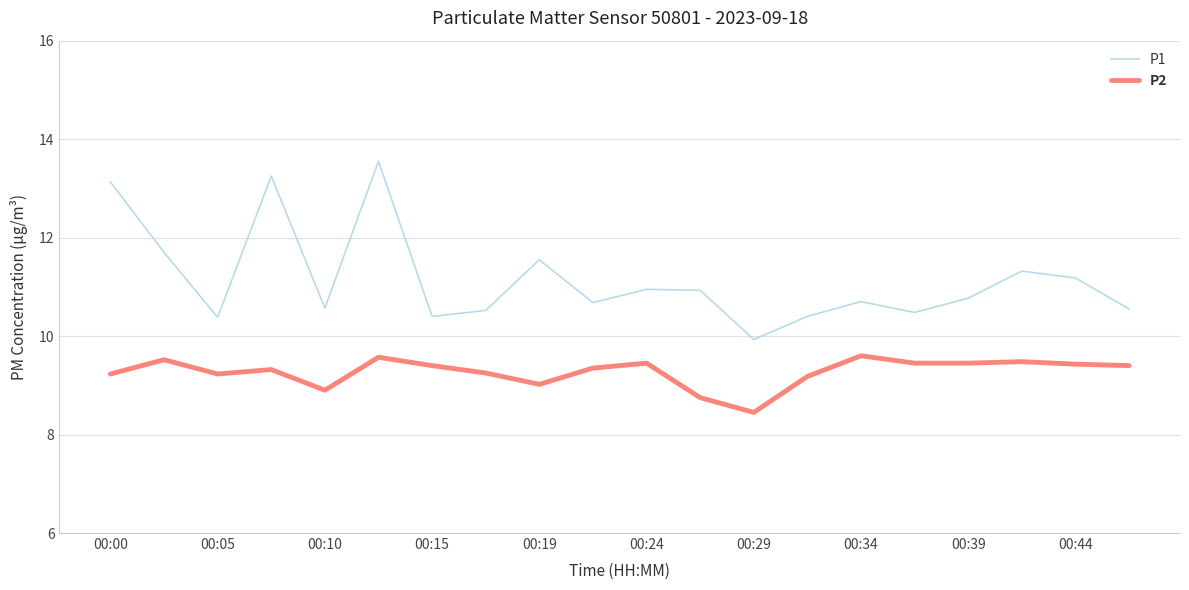

Which series has the largest total across all categories?

P1